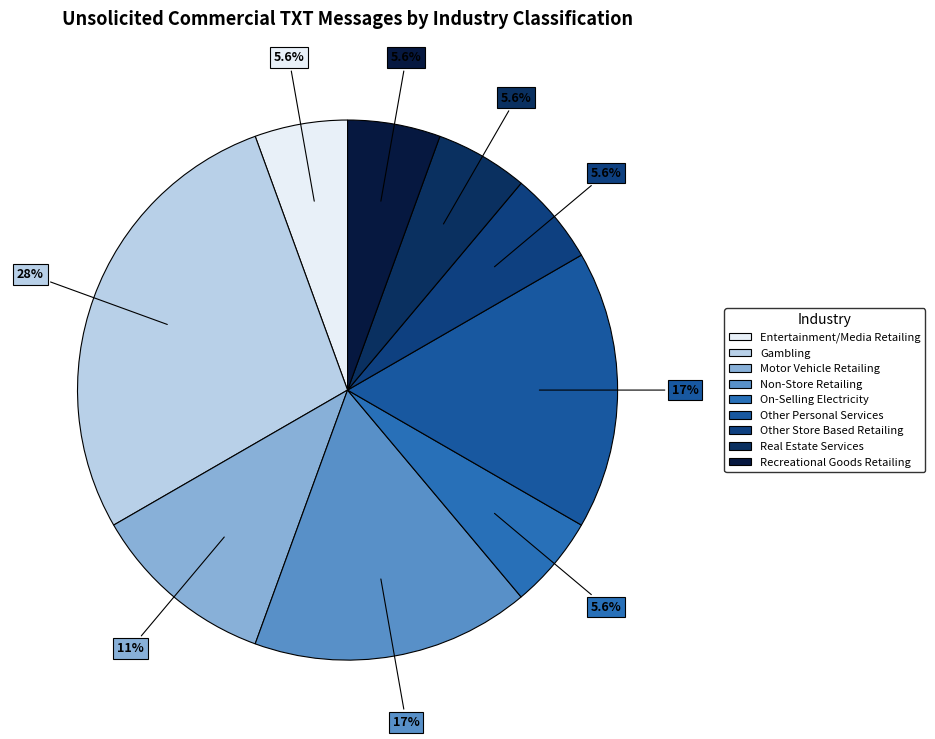

To the nearest percent, what is the combined percentage of Other Store Based Retailing and Real Estate Services?

11%